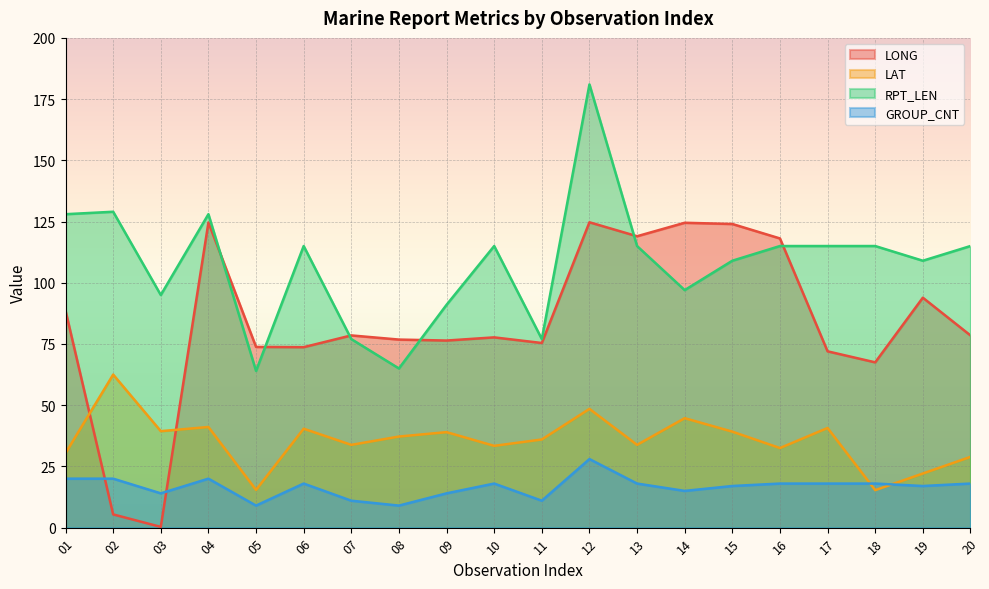

Between 20 and 18, which is larger?

20